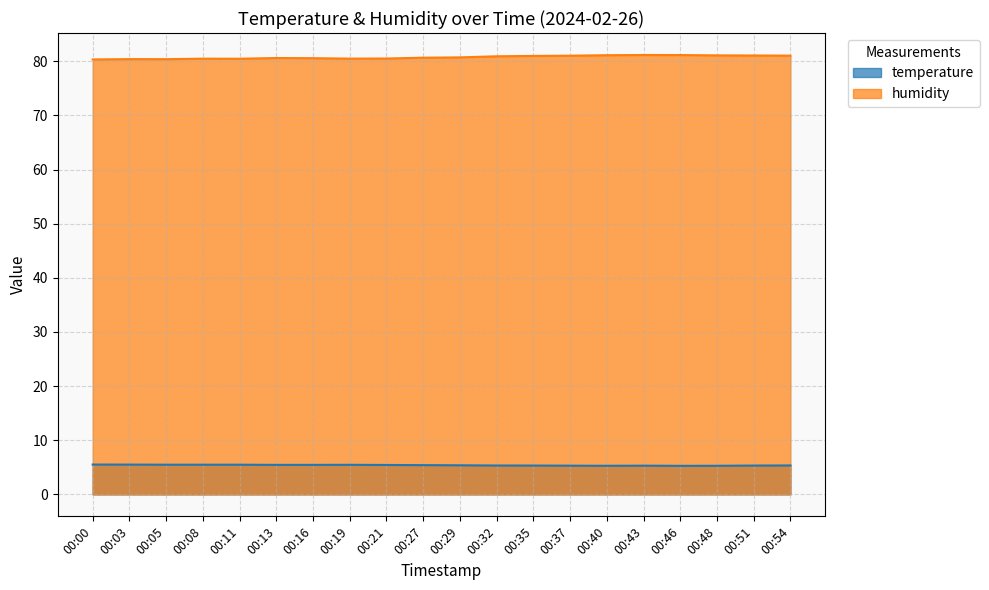

Which series has the largest total across all categories?

humidity